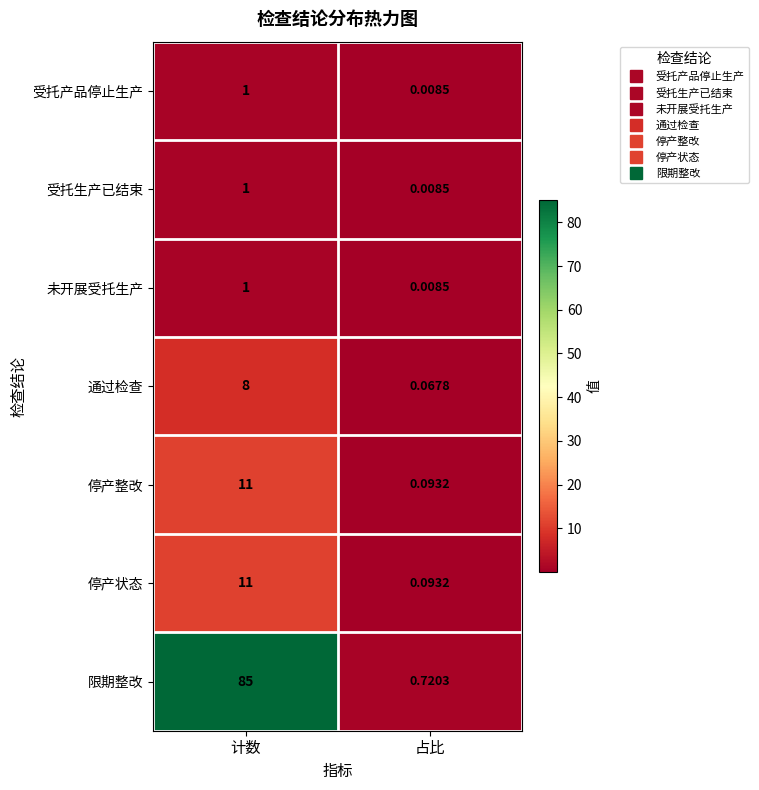

Rank the categories by 停产状态 value from lowest to highest.

占比, 计数